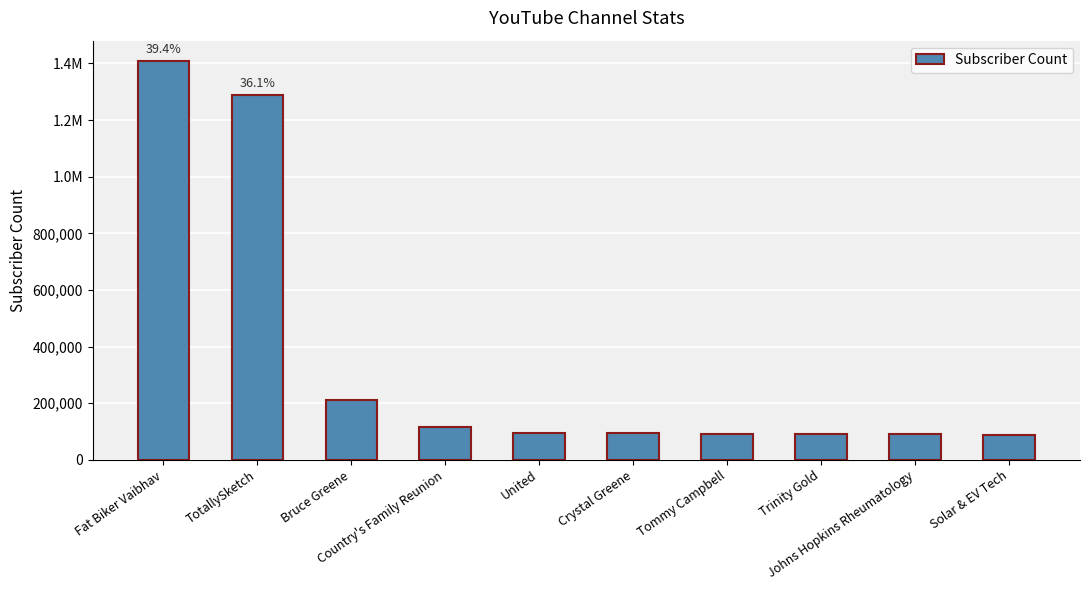

Which label corresponds to the largest value in the chart?

Fat Biker Vaibhav